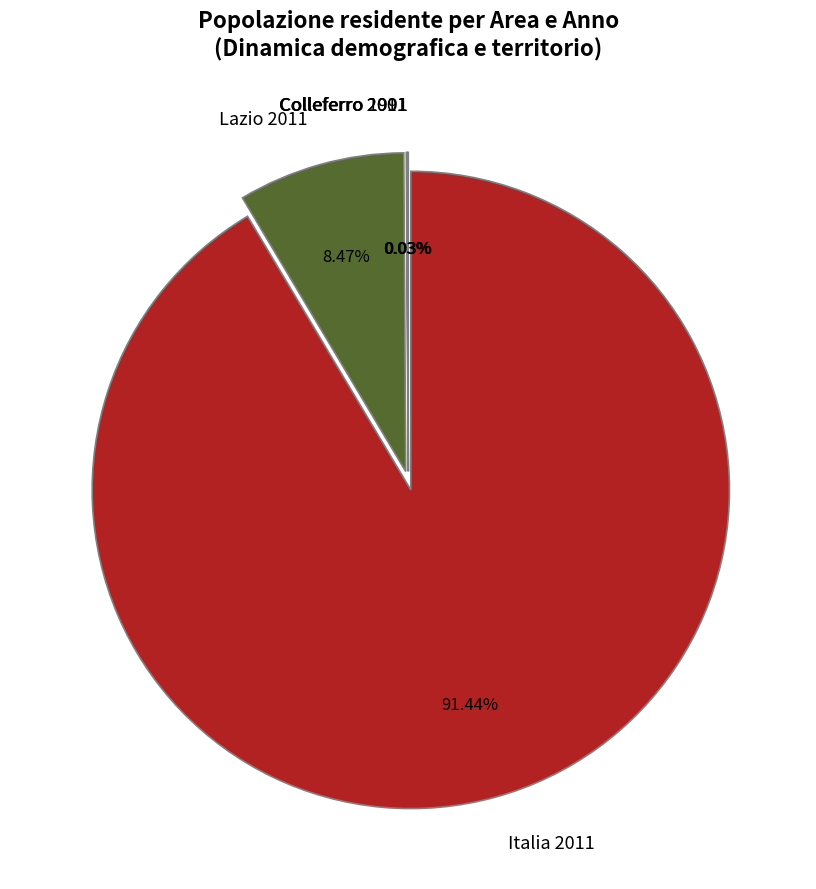

What percentage is NOT represented by Lazio 2011?

91.5%